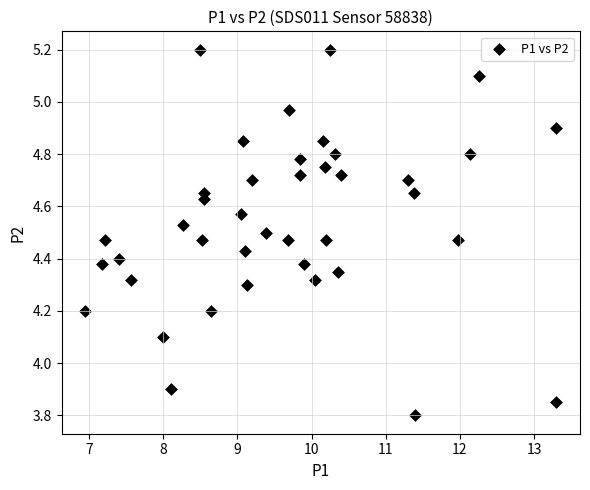

What is the range of X values (max minus min)?

6.4